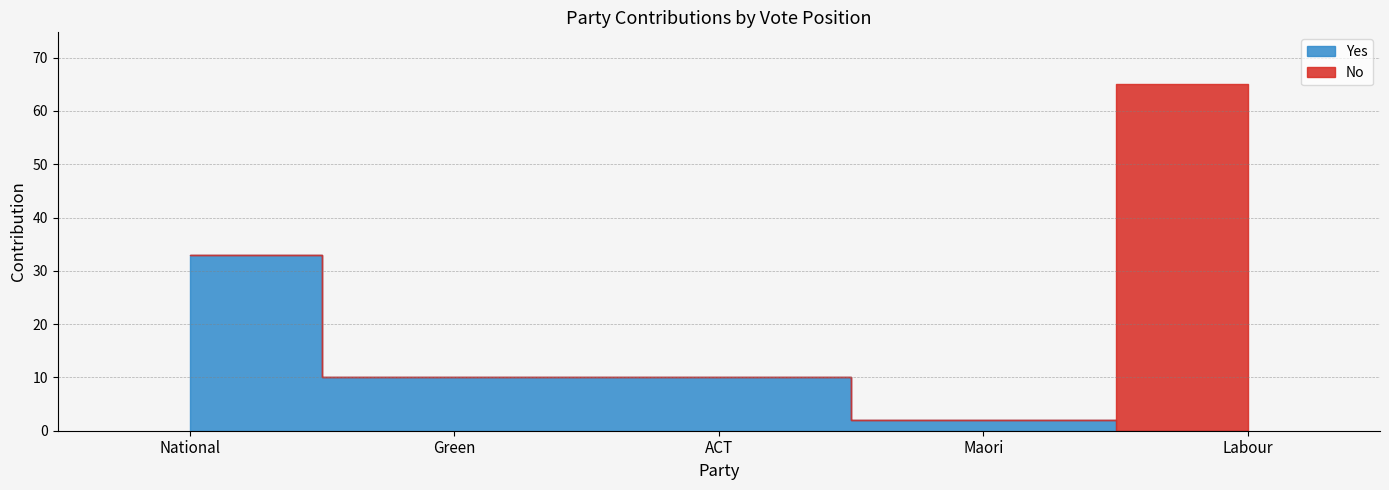

Between which two adjacent categories do No and Yes first intersect?

Maori and Labour